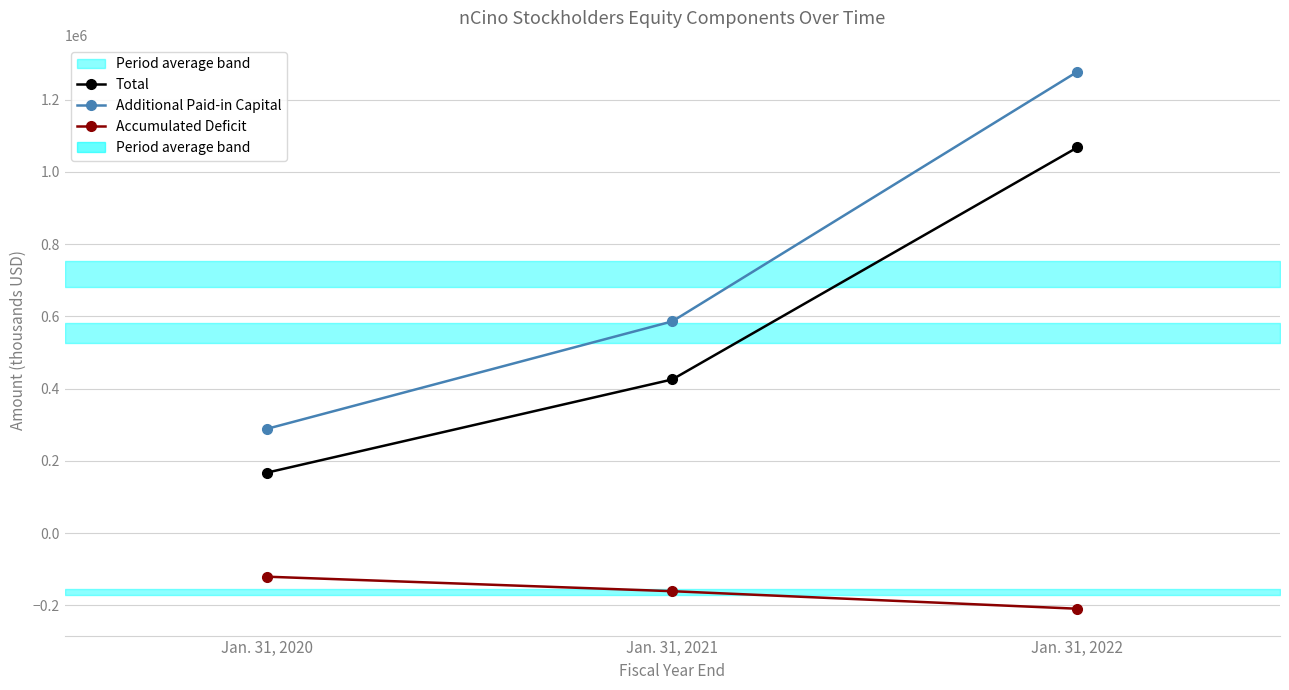

What is the maximum value for Total?

1067625